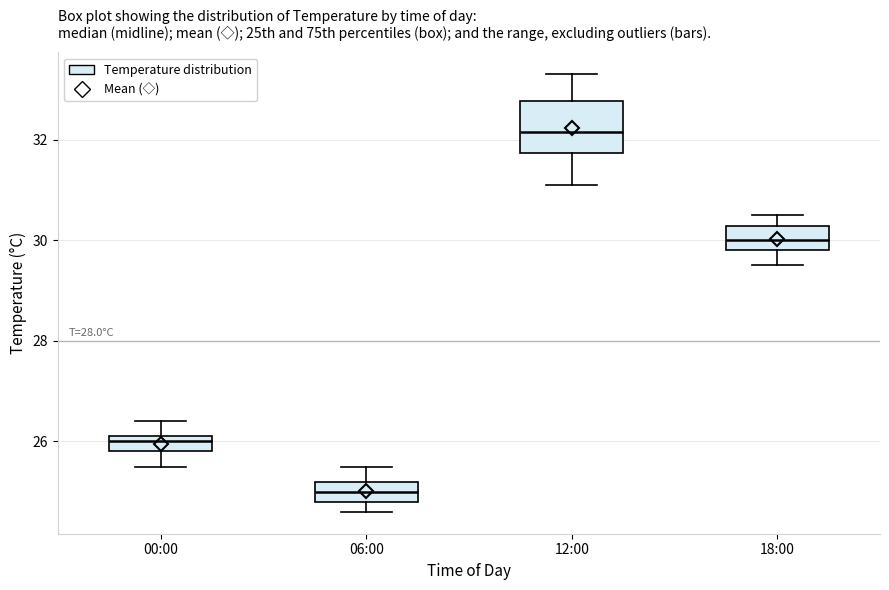

Reading left to right, transcribe this box plot: for each box, give where its median line is, the range the box spans, and where its two whiskers end, as read against the y-axis. The values are not printed on the chart, so give them approximately, as read against the axis.

00:00: median 26.0, box 25.8 to 26.2, whiskers 25.6 to 26.4
06:00: median 25.0, box 24.8 to 25.2, whiskers 24.6 to 25.6
12:00: median 32.2, box 31.8 to 32.8, whiskers 31.2 to 33.4
18:00: median 30.0, box 29.8 to 30.2, whiskers 29.6 to 30.6